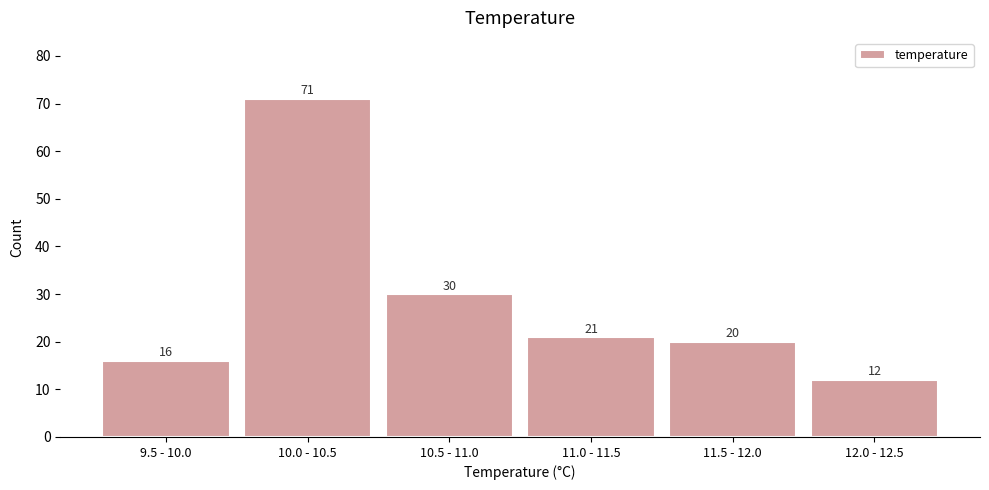

Reading left to right, what are all the values shown in this chart?

16	71	30	21	20	12